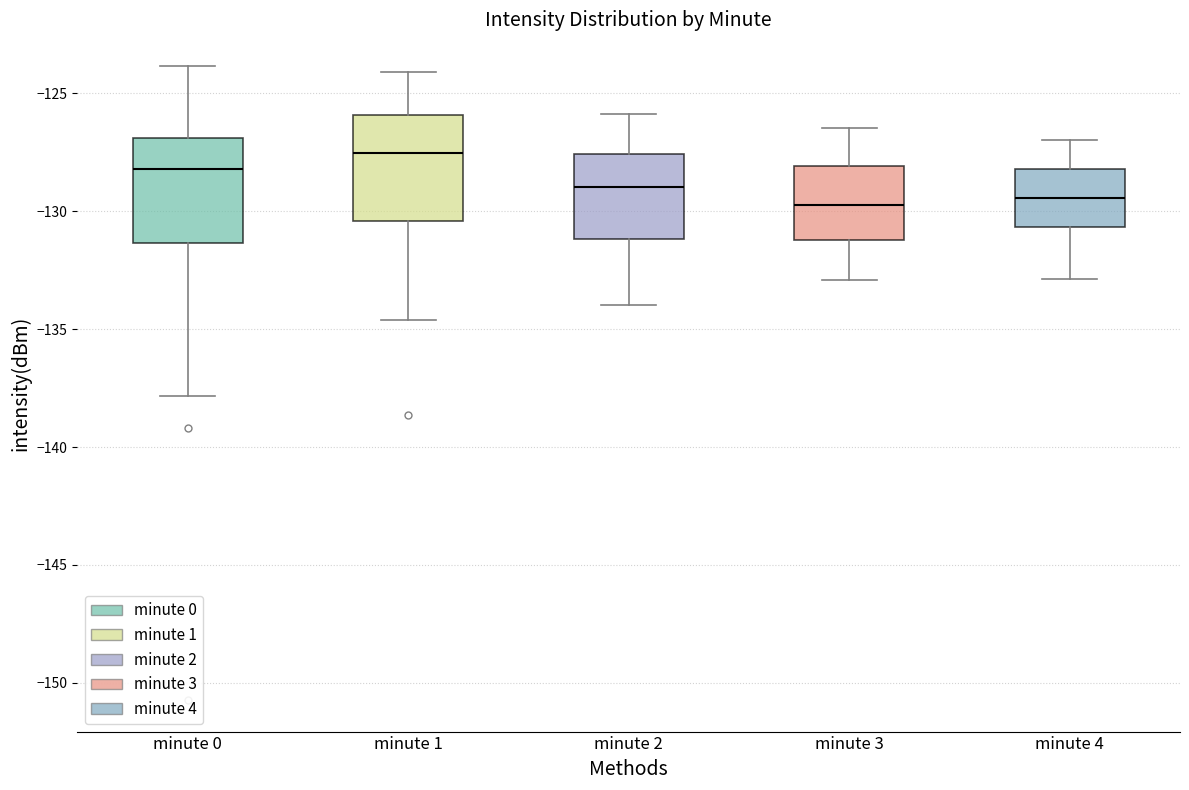

Where does the median line of the box for minute 3 sit on the y-axis? The values are not printed on the chart, so give them approximately, as read against the axis.

-129.5